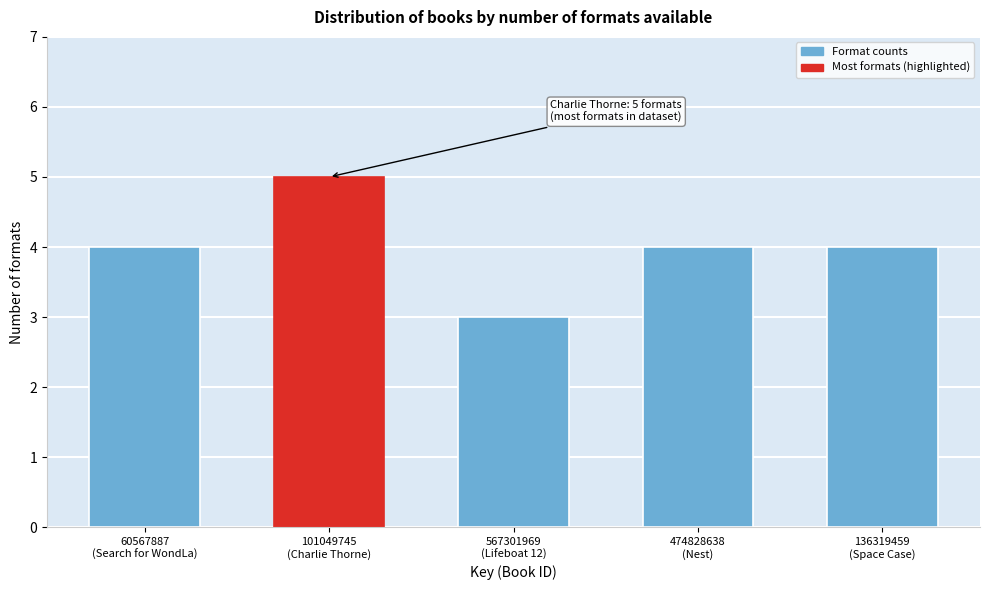

Reading right to left, what are all the values shown in this chart?

4	4	3	5	4